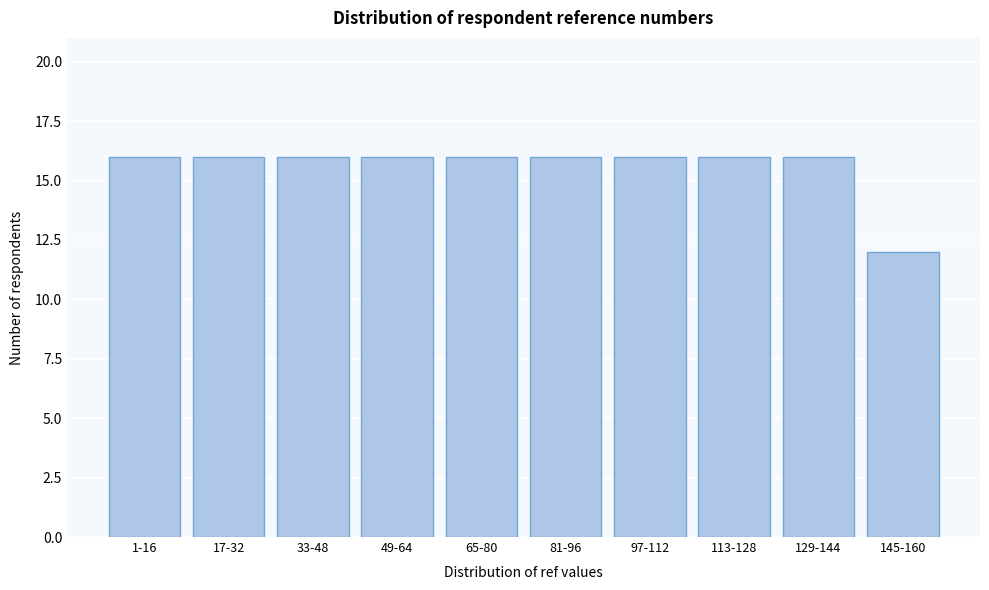

Reading left to right, list all the values displayed in this chart.

1-16=16	17-32=16	33-48=16	49-64=16	65-80=16	81-96=16	97-112=16	113-128=16	129-144=16	145-160=12